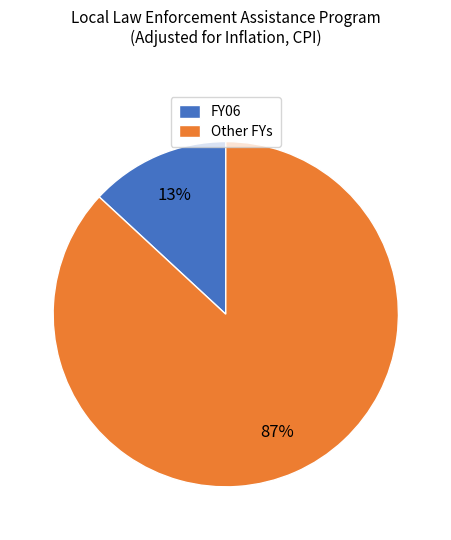

True or false: Other FYs accounts for 94% of the total.

False